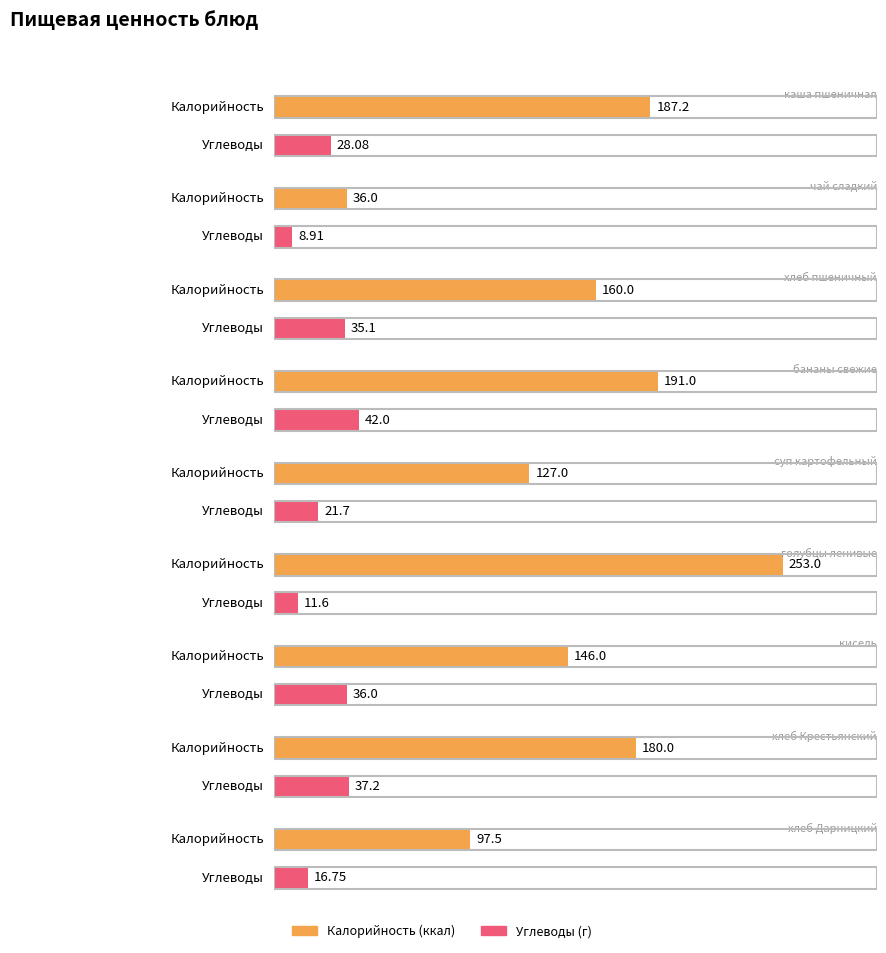

What position from the left is хлеб Крестьянский?

8